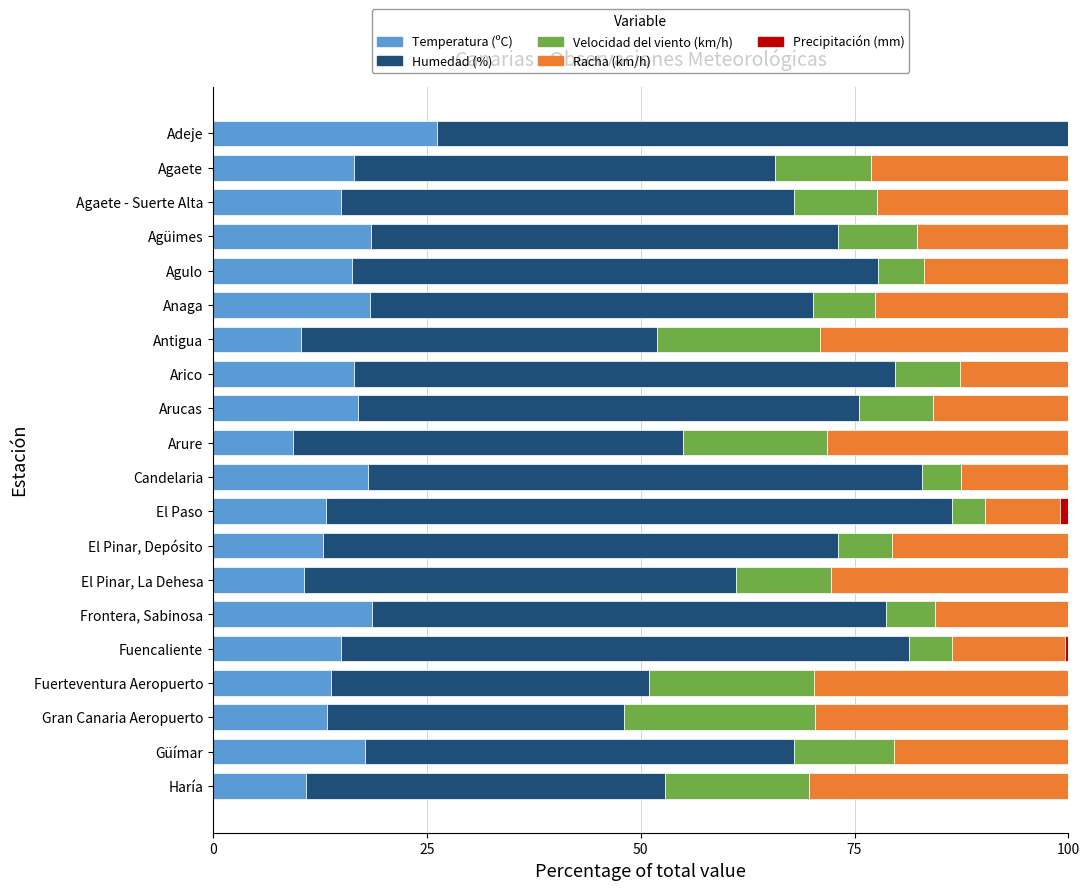

What is the total value across all series at Arure?

100.0